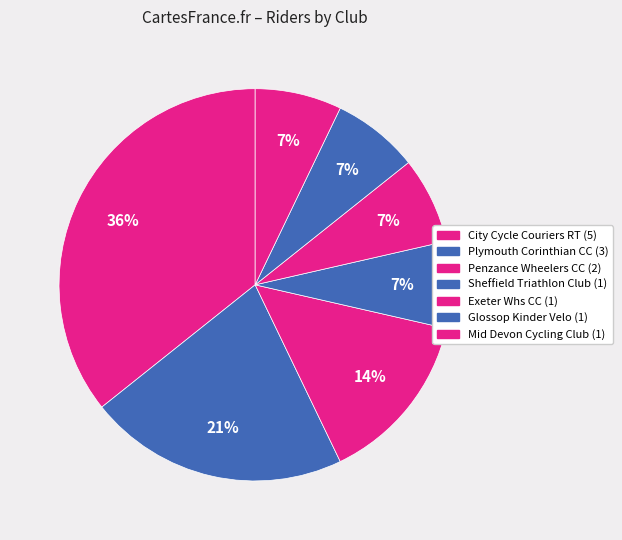

Does any single category account for the majority?

No